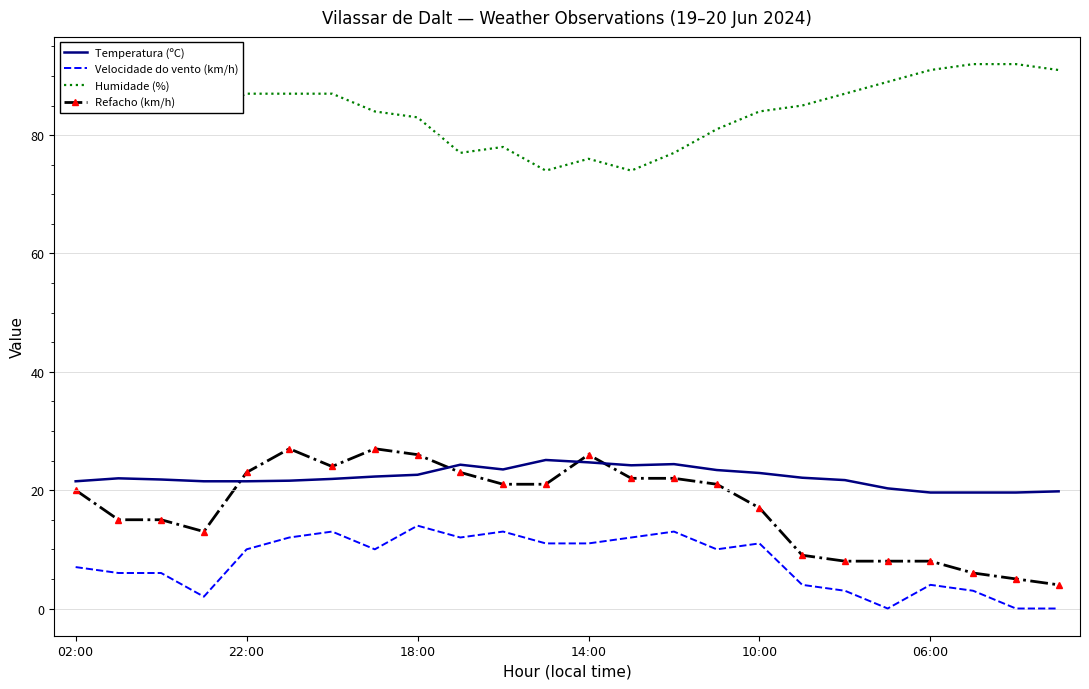

True or false: Refacho (km/h) and Humidade (%) intersect in this chart.

False